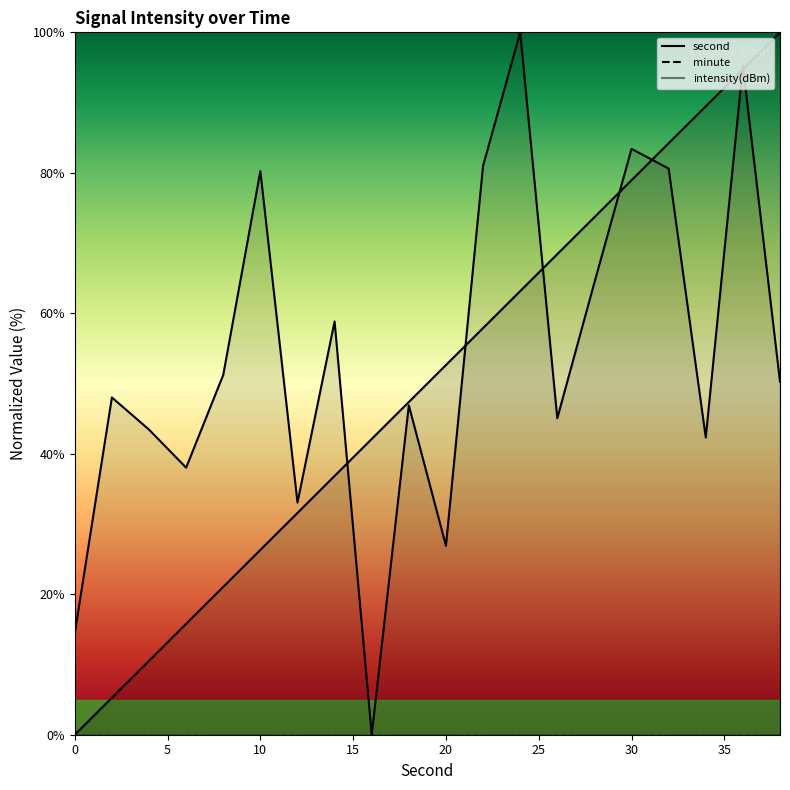

Which category has the highest value in the second series?

38